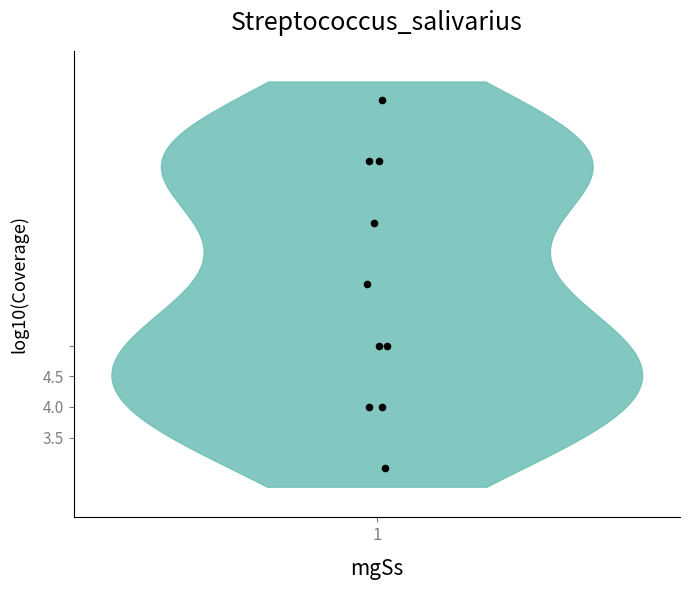

What is the range of Y values (max minus min)?

6